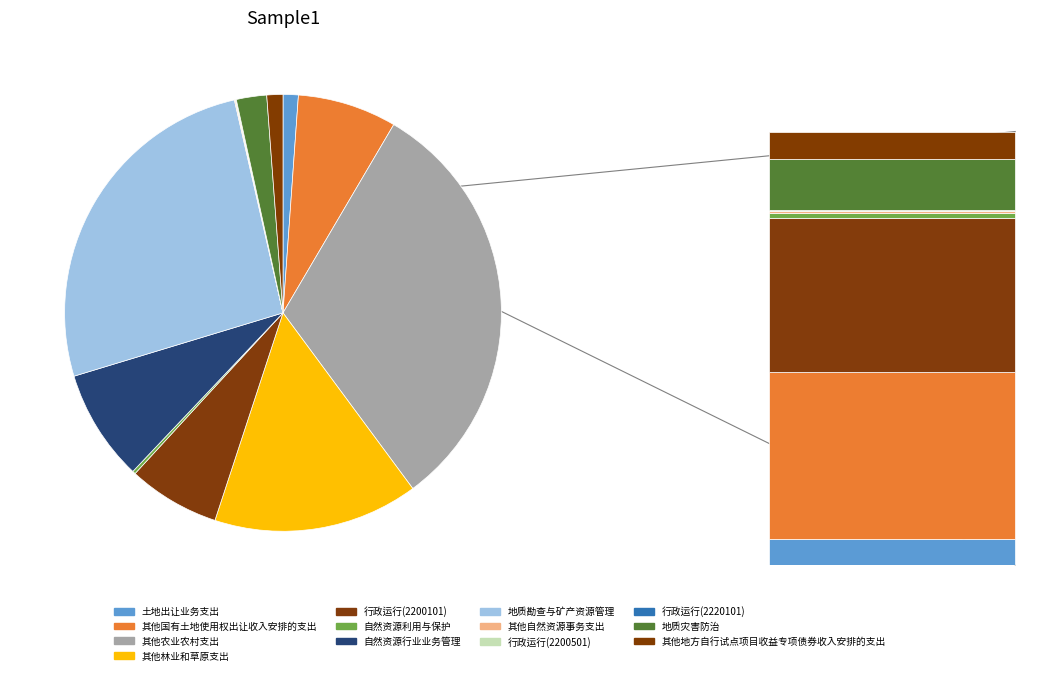

Is there any slice that represents more than half of the pie?

No